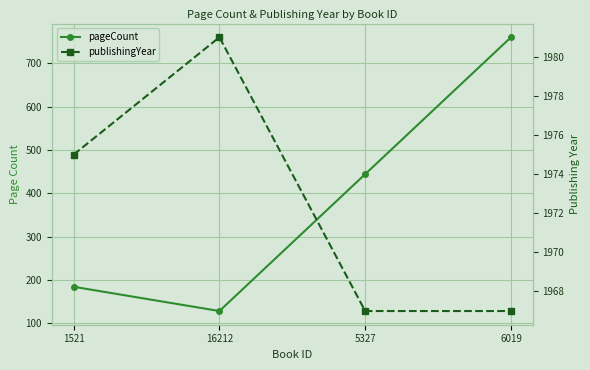

What is the label of the 4th point from the left?

6019